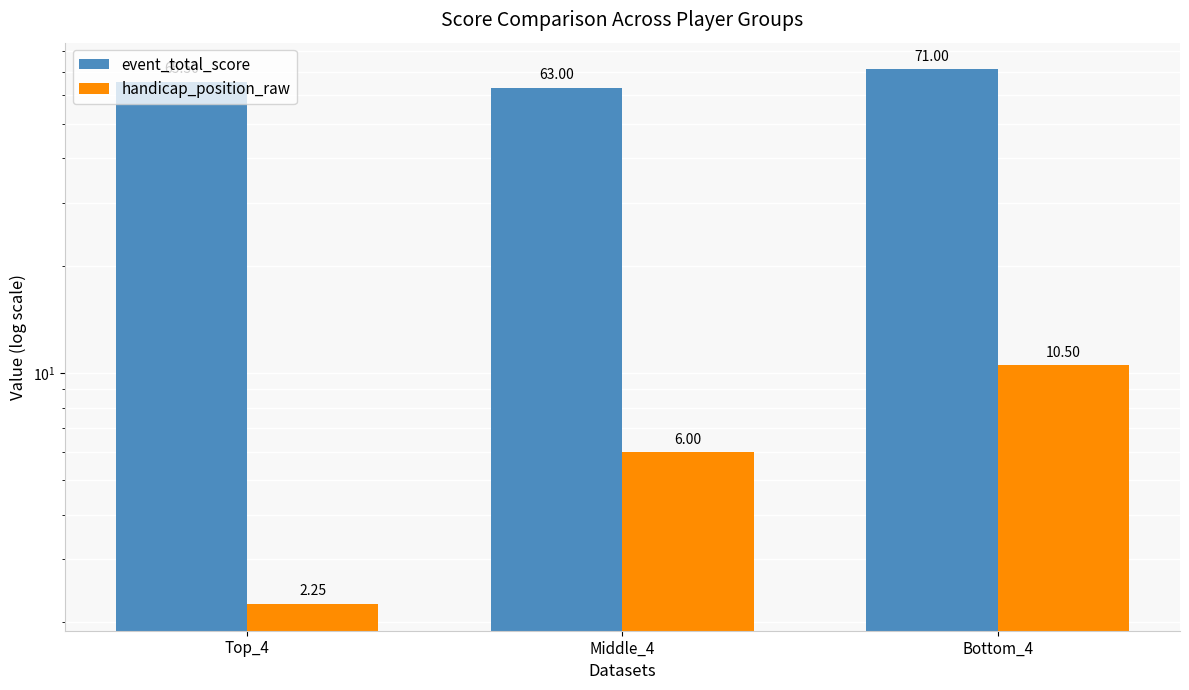

What is the sum of all handicap_position_raw values?

18.8